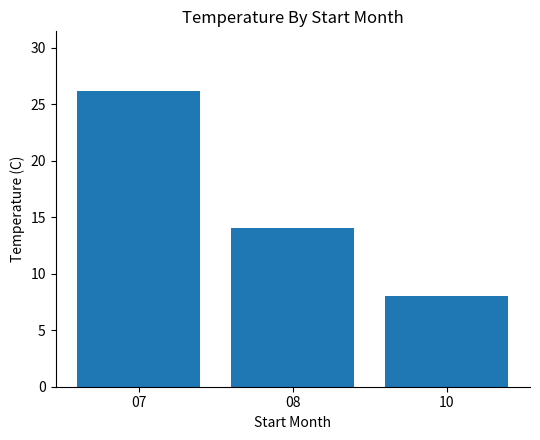

Which has a higher value, 10 or 07?

07